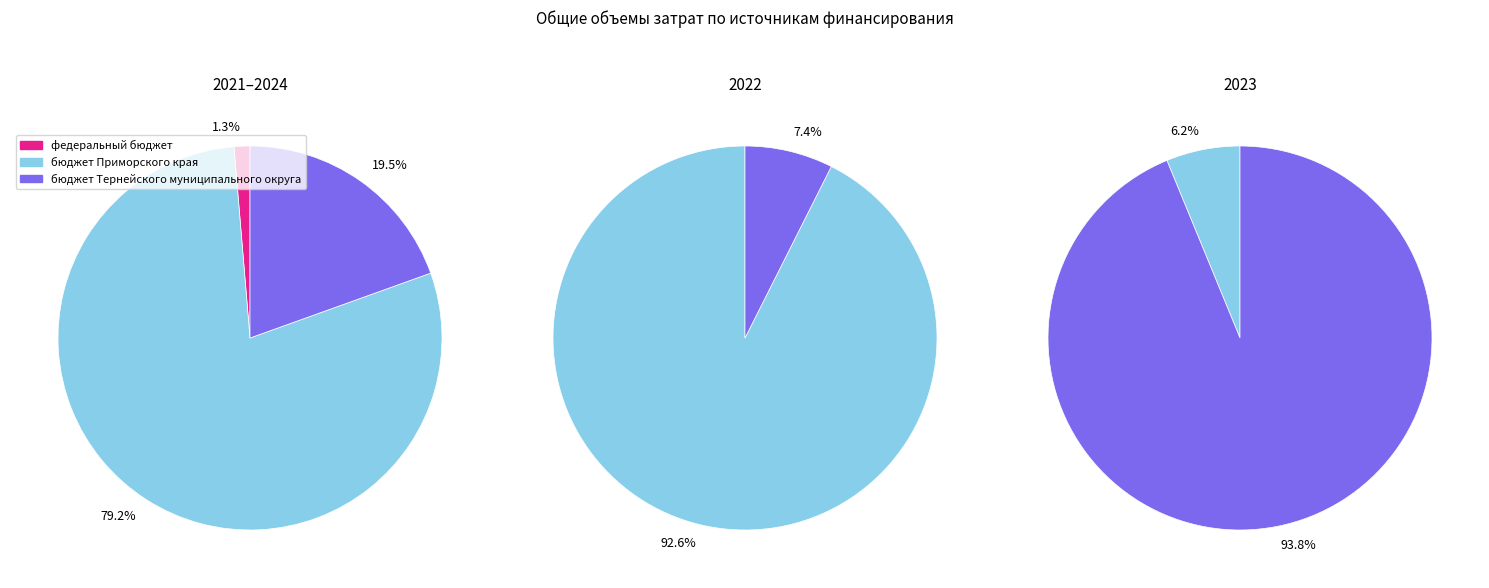

Which slice is the smallest?

федеральный бюджет